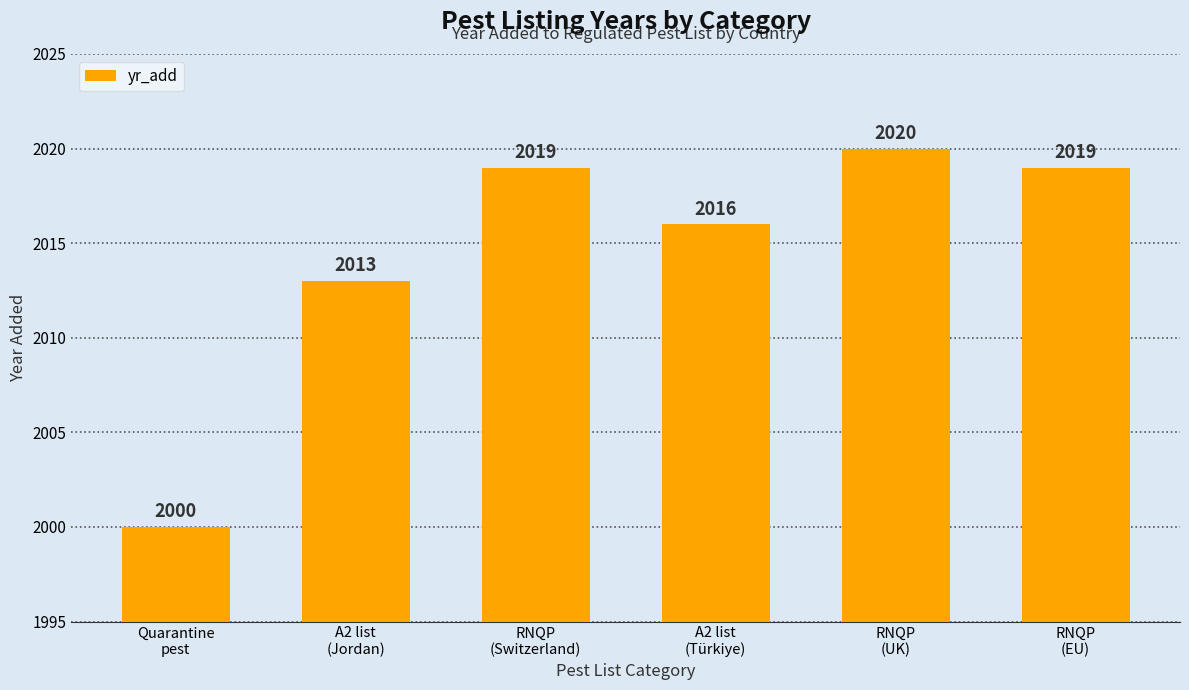

What is the change in value from A2 list
(Türkiye) to RNQP
(EU)?

+3